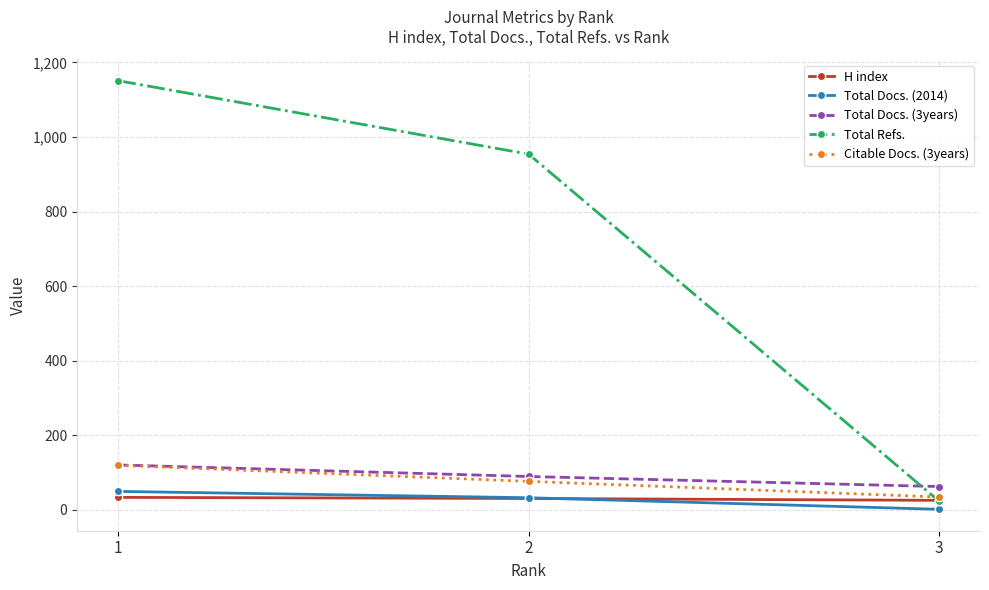

What is the highest value of the Total Refs. series?

1151